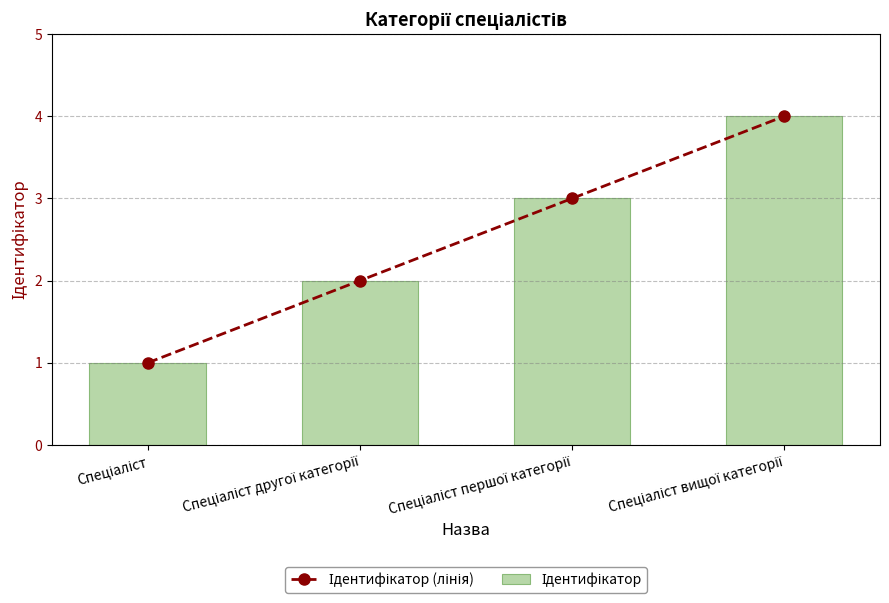

Is it true that Ідентифікатор (лінія) equals 3 at Спеціаліст першої категорії?

True